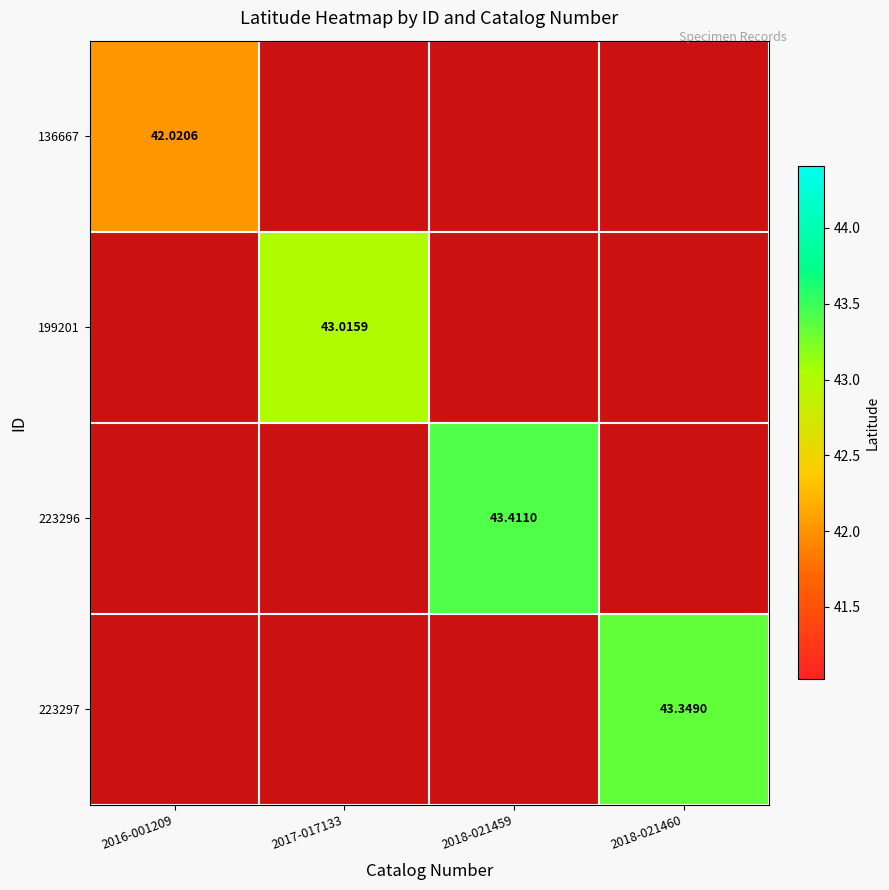

How many values in 223297 are above zero?

1